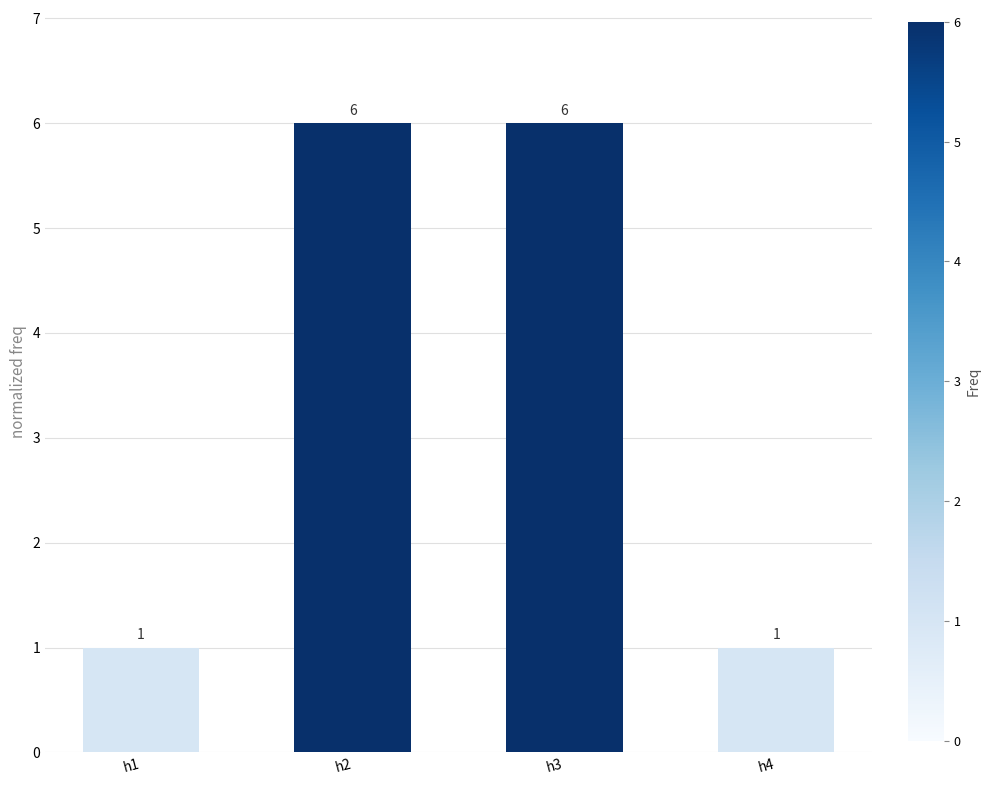

Reading right to left, list all the values displayed in this chart.

h4=1	h3=6	h2=6	h1=1